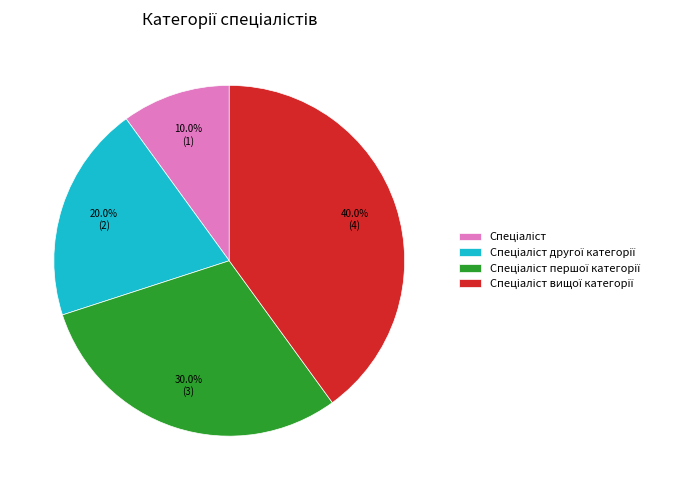

Is there a majority slice in this chart?

No